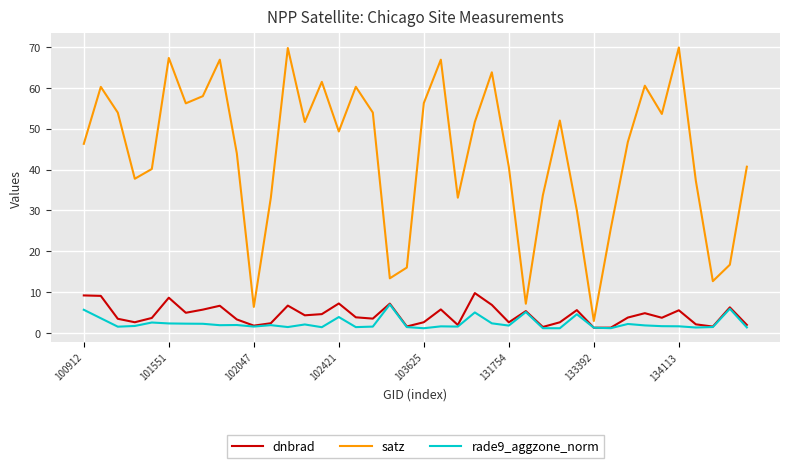

Which series has the largest total across all categories?

satz